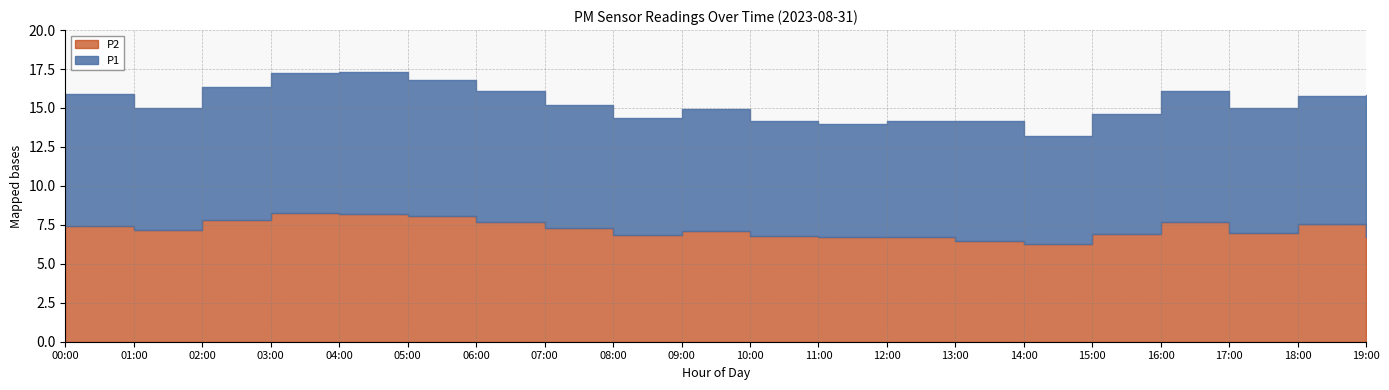

What are all the series names shown in the legend?

P1, P2